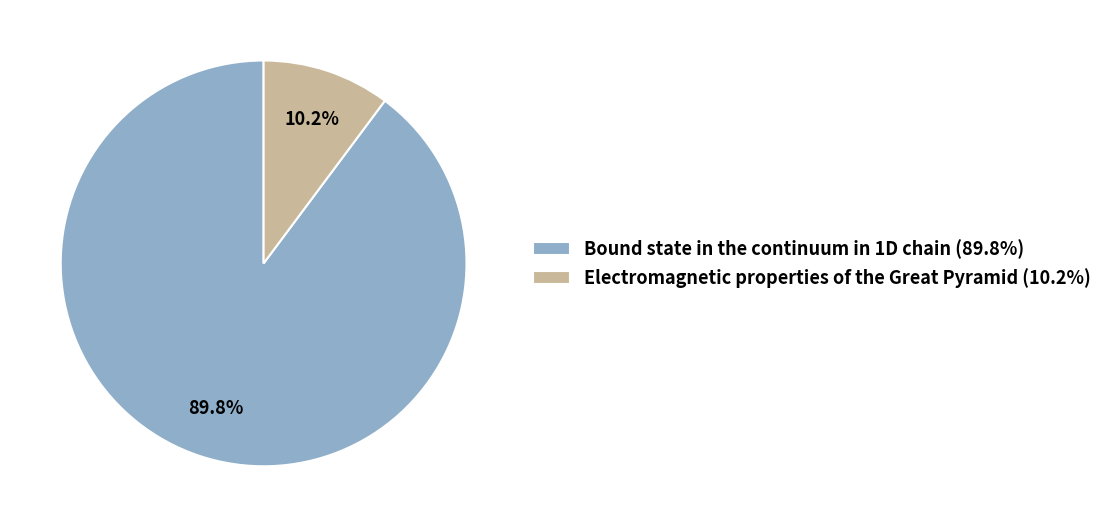

To the nearest percent, what portion does Electromagnetic properties of the Great Pyramid represent?

10%